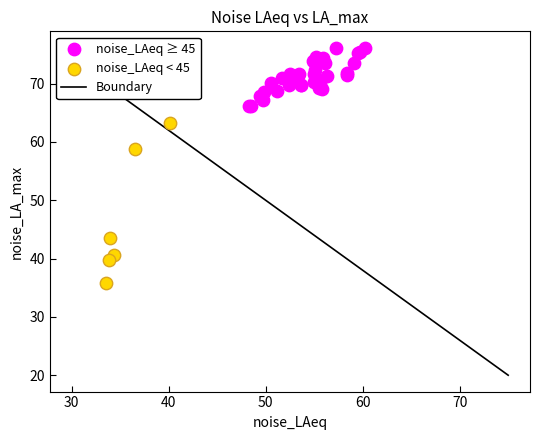

Which series reaches the maximum Y coordinate?

noise_LAeq ≥ 45